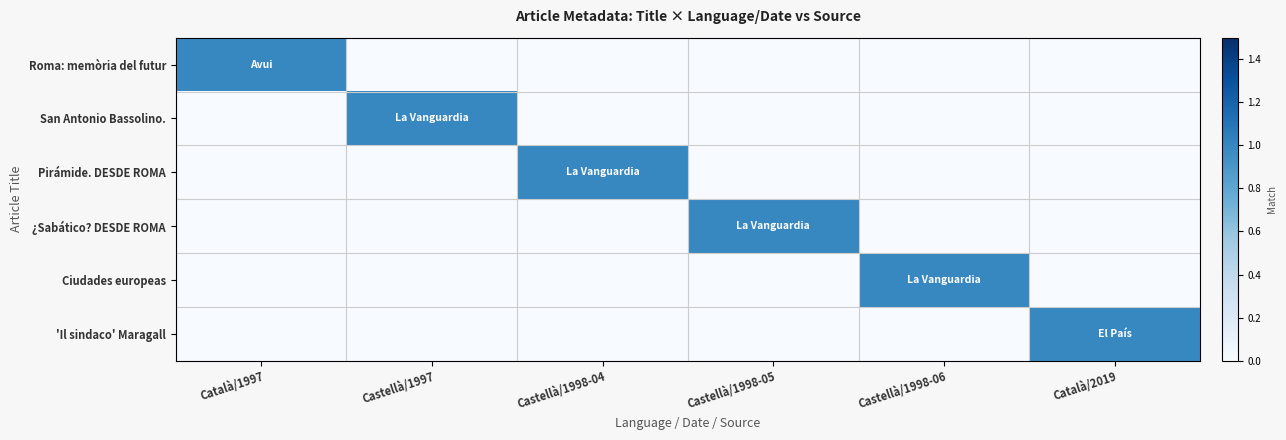

Which series has the largest range (max minus min)?

Roma: memòria del futur